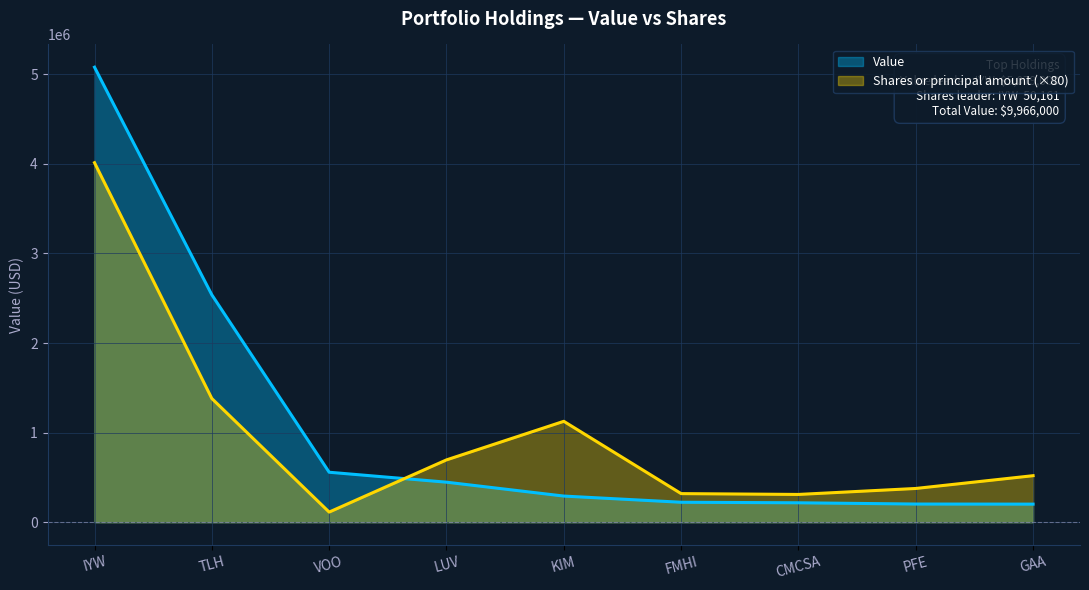

Reading right to left, transcribe all the data shown in this chart.

Value: 202000	203000	217000	223000	292000	447000	558000	2538000	5079000
Shares or principal amount: 519520	376800	310160	319360	1126400	695760	113200	1380720	4012880